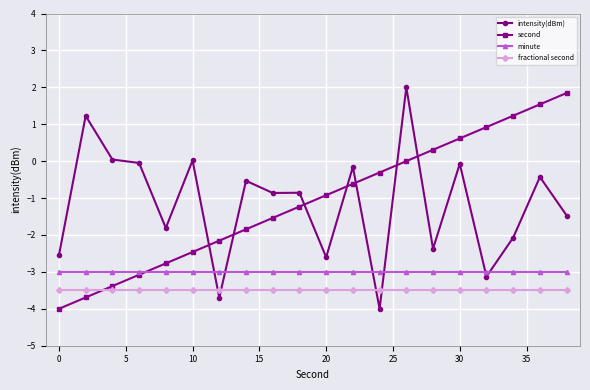

What is the value of the minute point at the 7th from the left?

-3.0